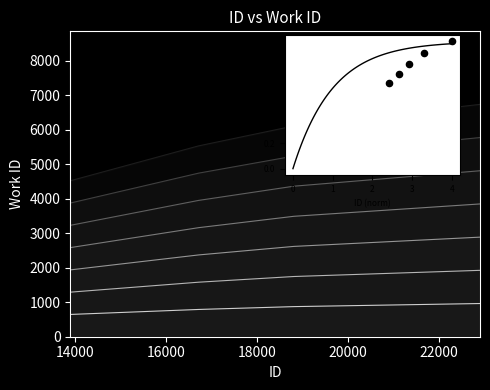

Approximately how many times larger is the value at 16000 compared to 20000?

0.8